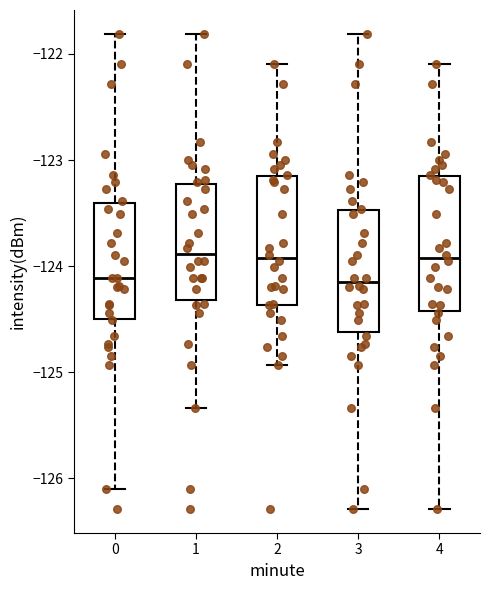

Reading left to right, read every box against the y-axis: the position of its median line, the range the box covers, and the ends of its whiskers. The values are not printed on the chart, so give them approximately, as read against the axis.

0: median -124.1, box -124.5 to -123.4, whiskers -126.1 to -121.8
1: median -123.9, box -124.3 to -123.2, whiskers -125.3 to -121.8
2: median -123.9, box -124.4 to -123.2, whiskers -124.9 to -122.1
3: median -124.2, box -124.6 to -123.5, whiskers -126.3 to -121.8
4: median -123.9, box -124.4 to -123.2, whiskers -126.3 to -122.1